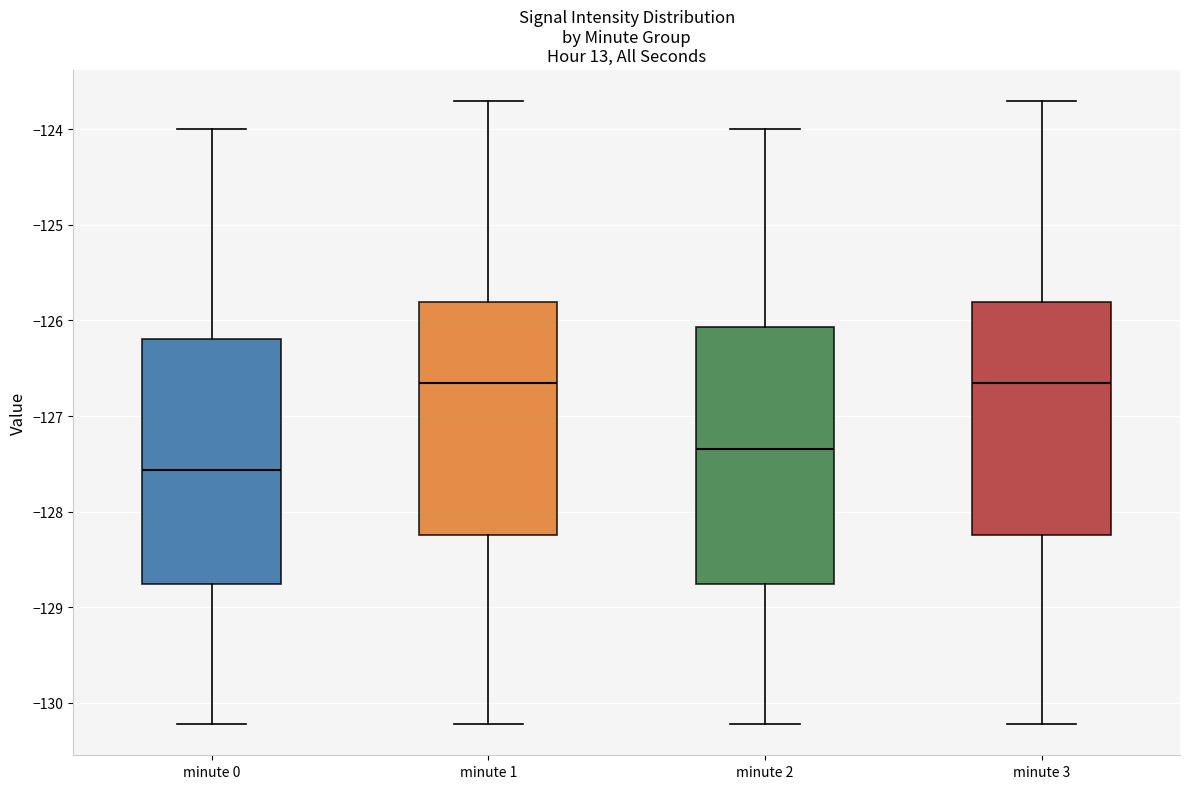

Where does the upper whisker of the box for minute 3 end on the y-axis? The values are not printed on the chart, so give them approximately, as read against the axis.

-123.7